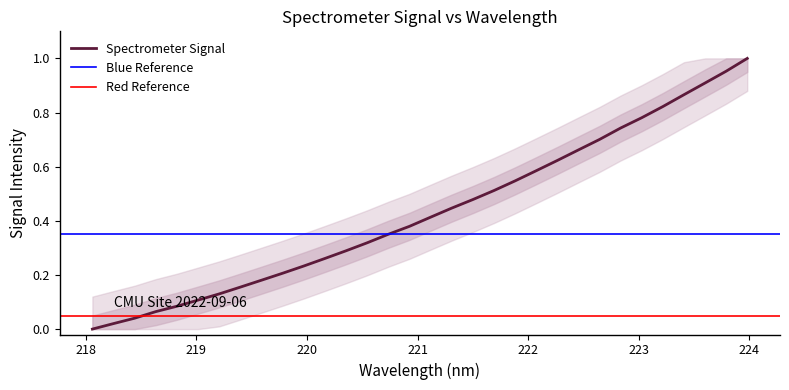

Reading left to right, what are all the values shown in this chart?

0.0	0.0	0.0	0.1	0.1	0.1	0.1	0.2	0.2	0.2	0.2	0.3	0.3	0.3	0.4	0.4	0.4	0.4	0.5	0.5	0.5	0.6	0.6	0.7	0.7	0.7	0.8	0.8	0.9	0.9	1.0	1.0